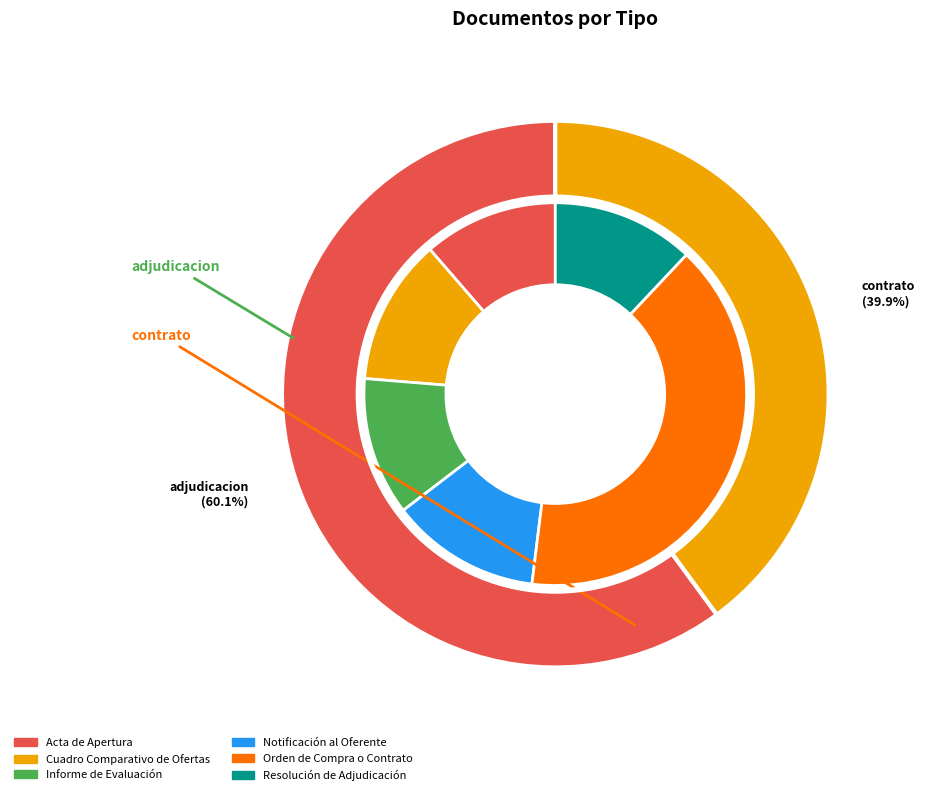

What is the change in value from Orden de Compra o Contrato to Resolución de Adjudicación?

-86